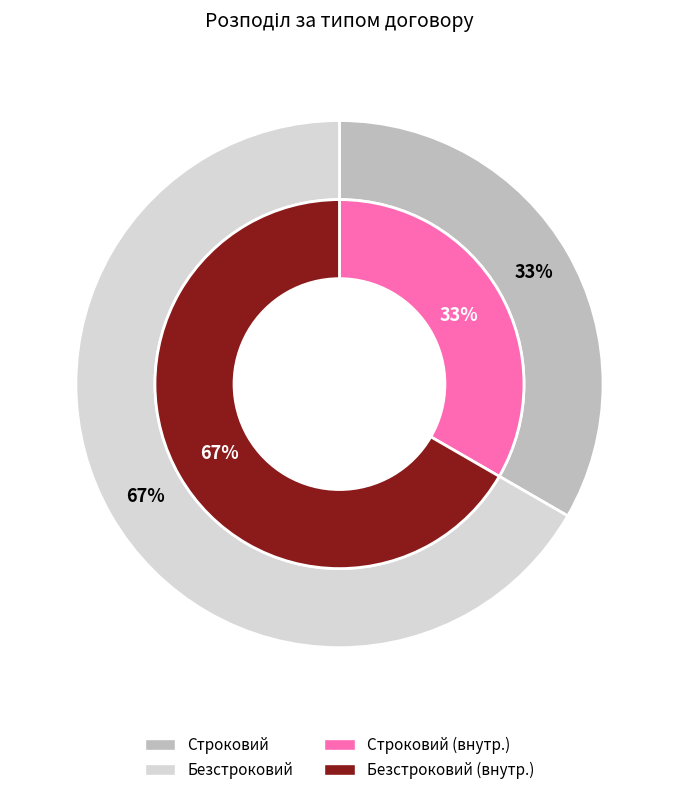

Combined, do Безстроковий and Строковий account for over 50%?

Yes